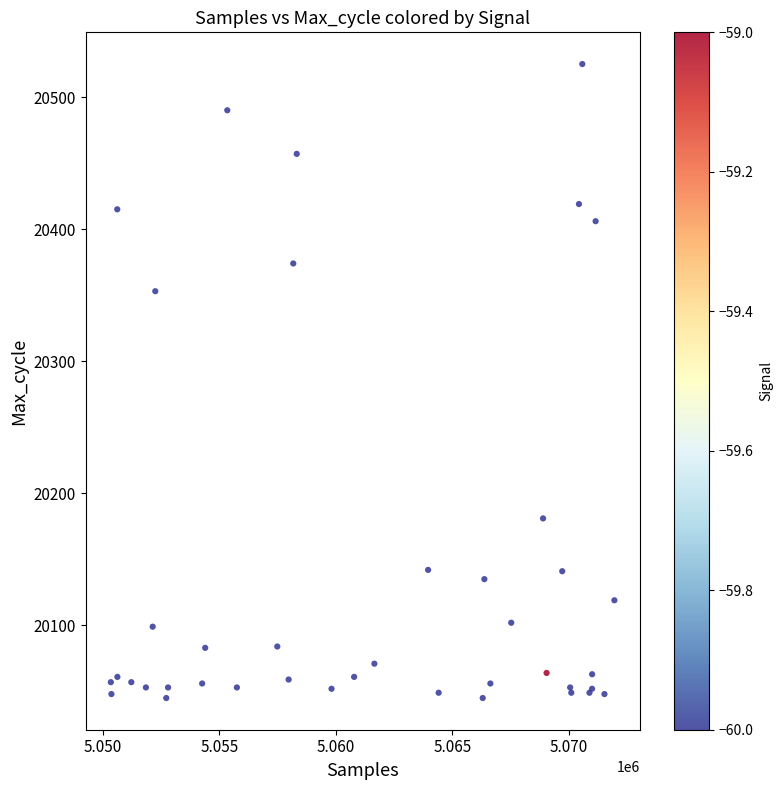

What Y value in the scatter plot is closest to 20285?

20353